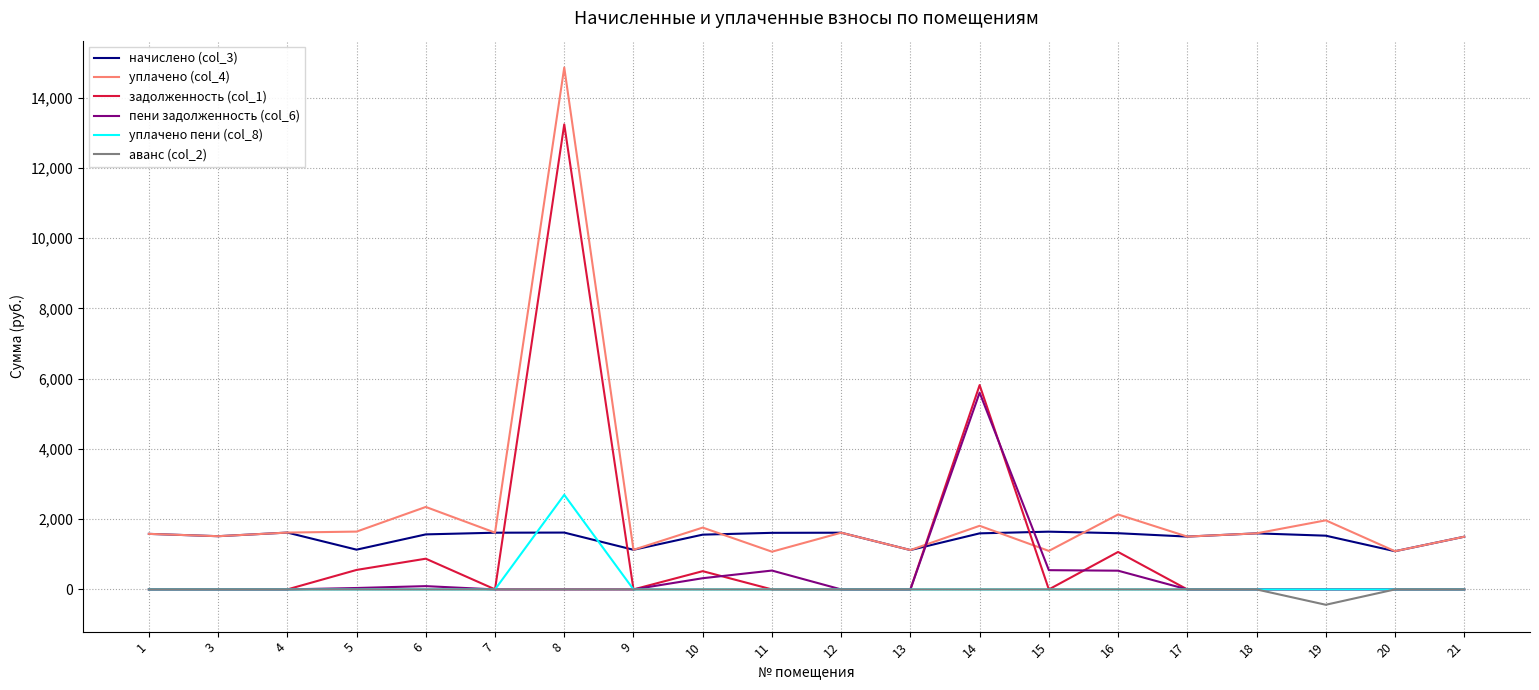

True or false: задолженность (col_1) has a value of 1492.8 at 6.

False